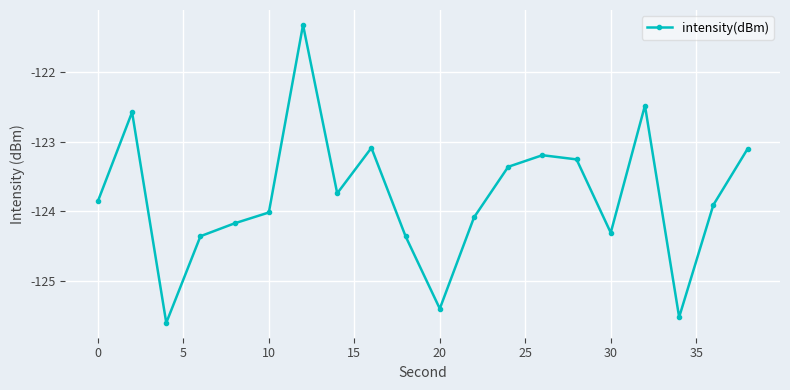

What is the value of the 1st point from the left?

-123.9